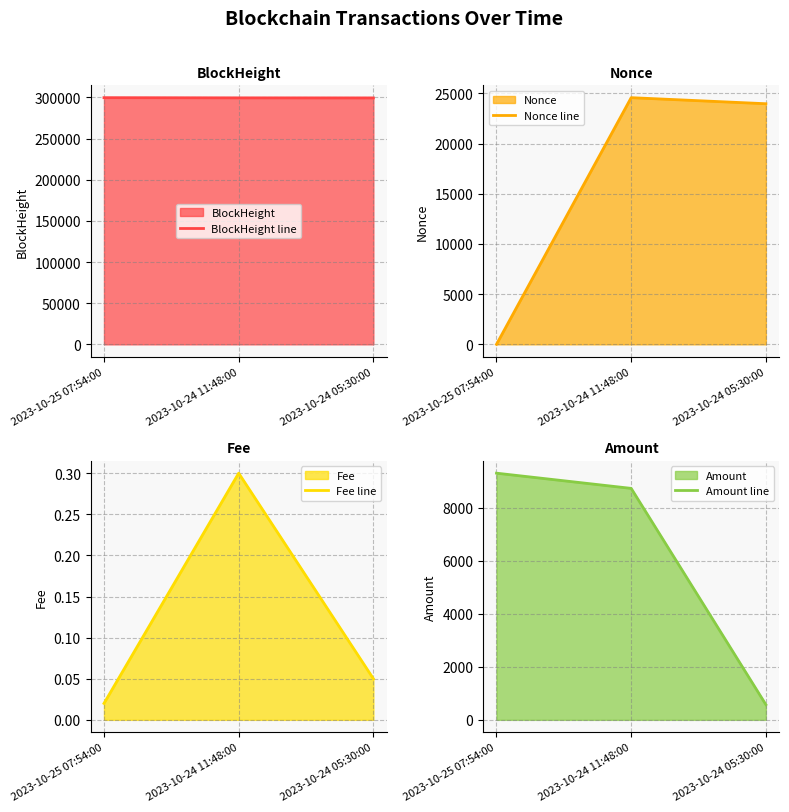

What is the difference between the maximum and minimum values in the Nonce line series?

24577